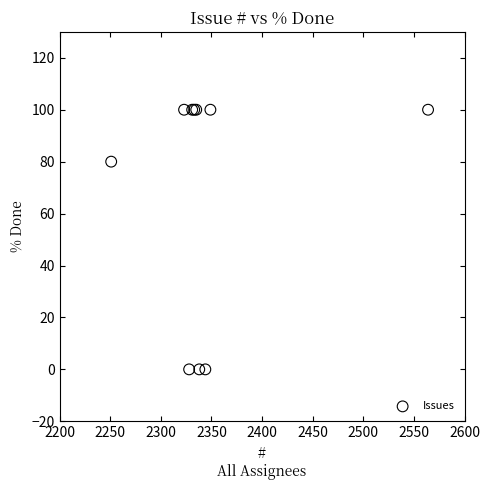

What Y value in the scatter plot is closest to 50?

80